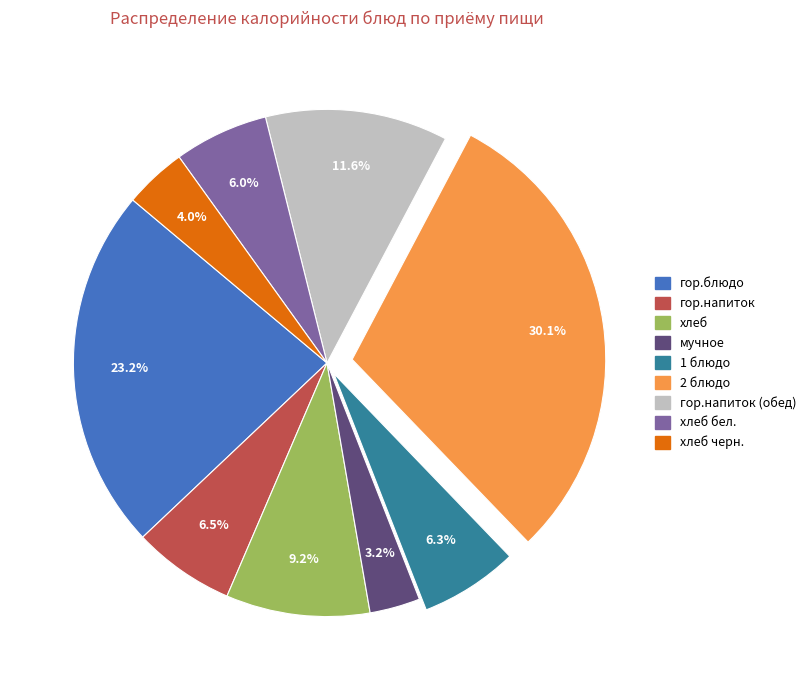

Do гор.напиток (обед) and 2 блюдо together represent more than half of the pie?

No